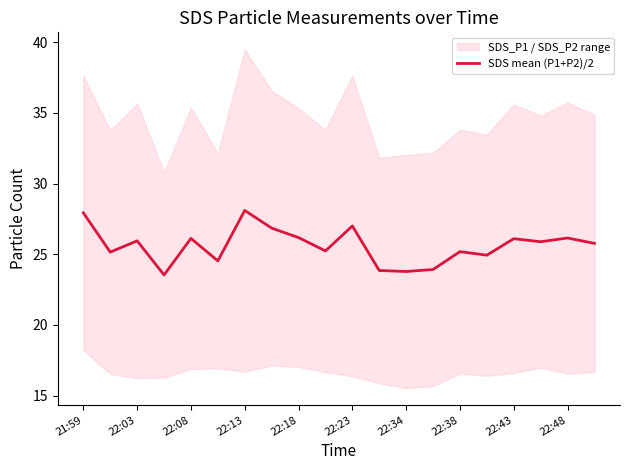

What is the highest value of the SDS mean (P1+P2)/2 series?

28.1